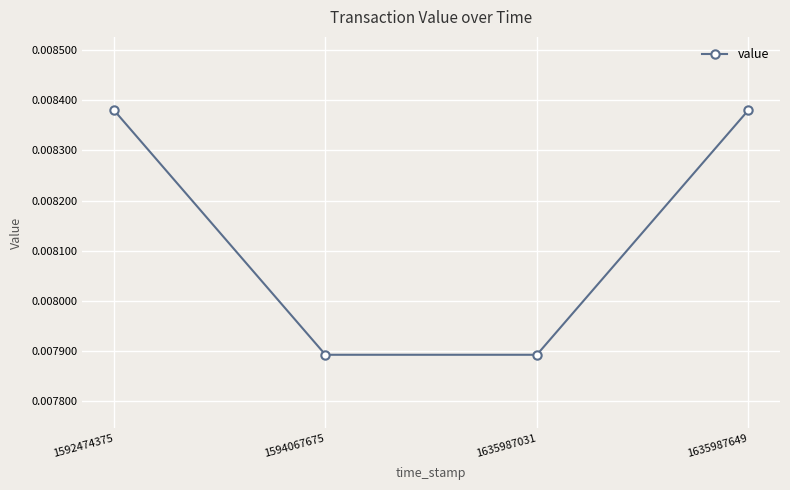

Count the values in the range 0 to 1.

4